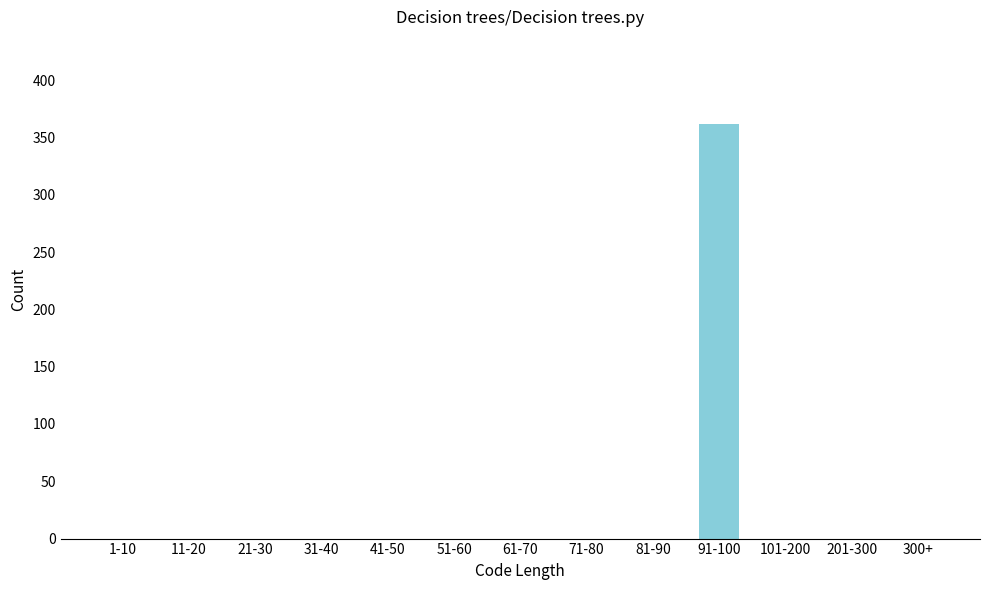

Reading left to right, list all the values displayed in this chart.

1-10=0	11-20=0	21-30=0	31-40=0	41-50=0	51-60=0	61-70=0	71-80=0	81-90=0	91-100=362	101-200=0	201-300=0	300+=0